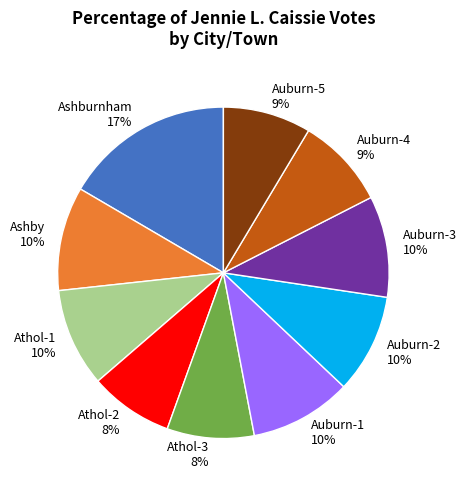

To the nearest percent, what is the difference between the Athol-1 and Ashburnham slice percentages?

7%